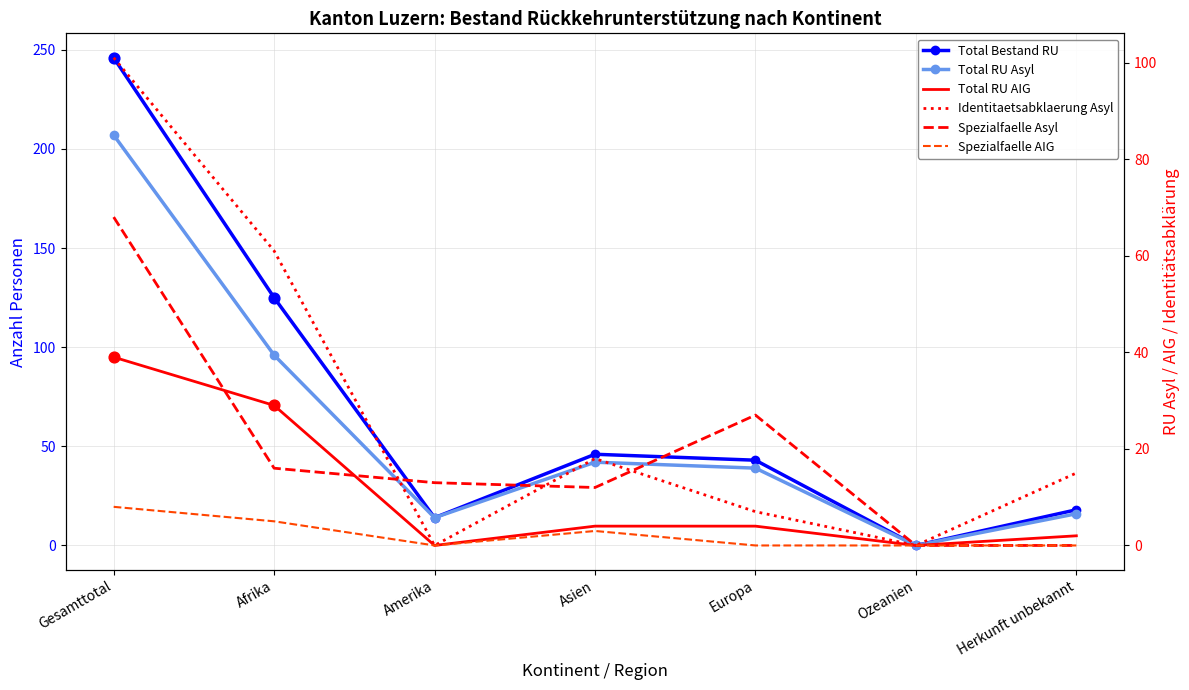

At how many categories does at least one series exceed 65?

2